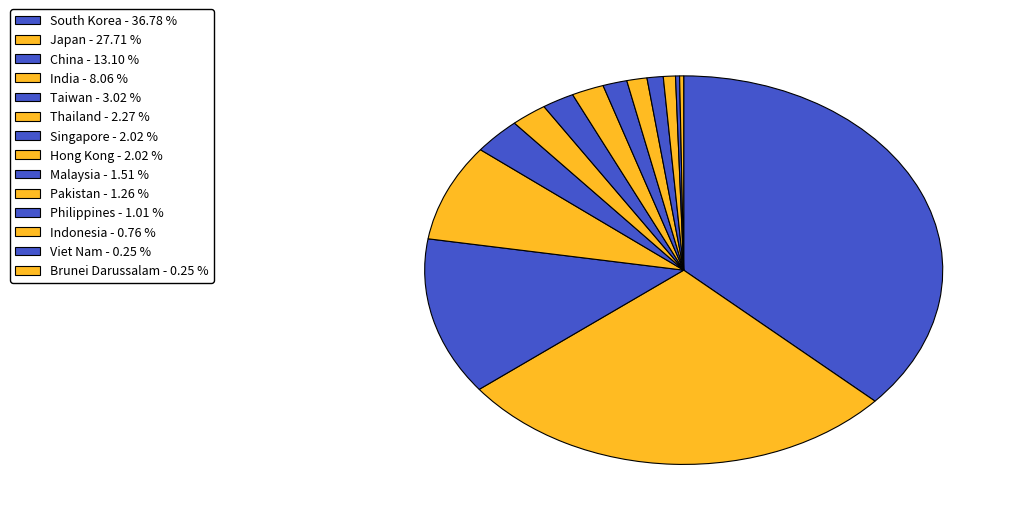

To the nearest percent, what is the average slice percentage?

7%